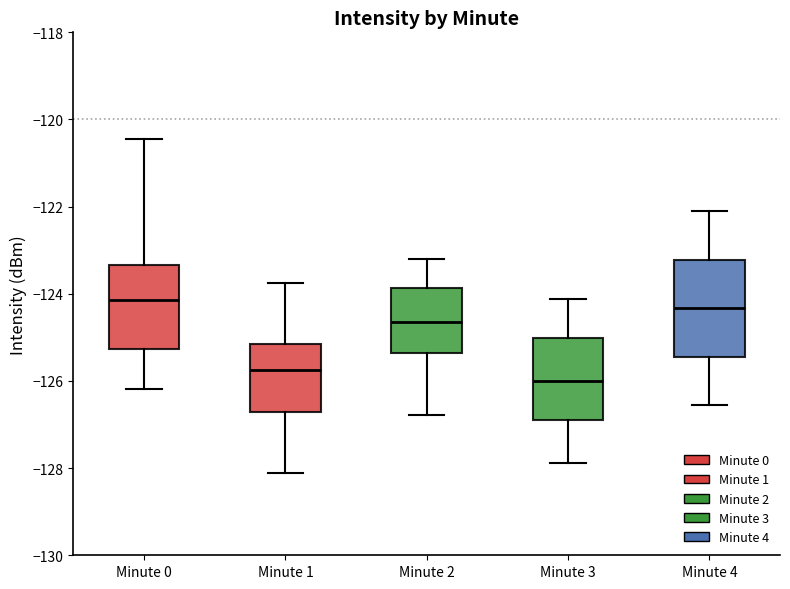

Comparing the boxes themselves (not the whiskers), which one is the tallest?

Minute 4